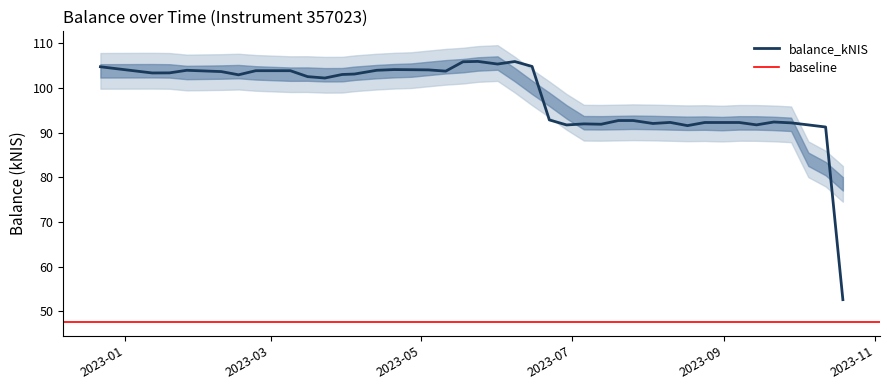

What is the highest value of the balance_kNIS series?

106.0